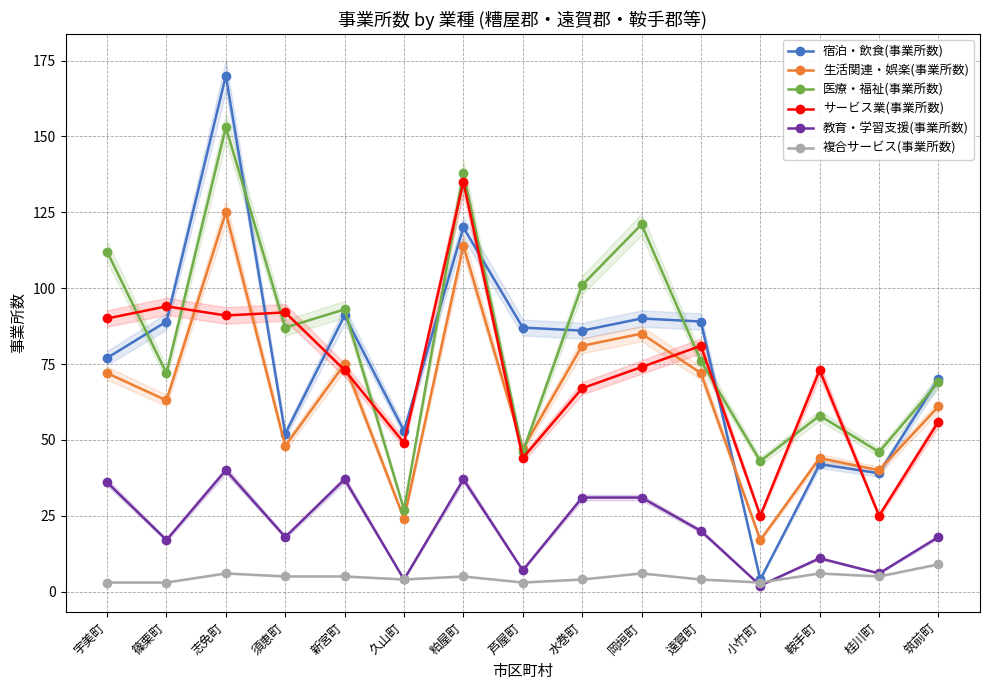

How many data points in 教育・学習支援(事業所数) are above 18?

7